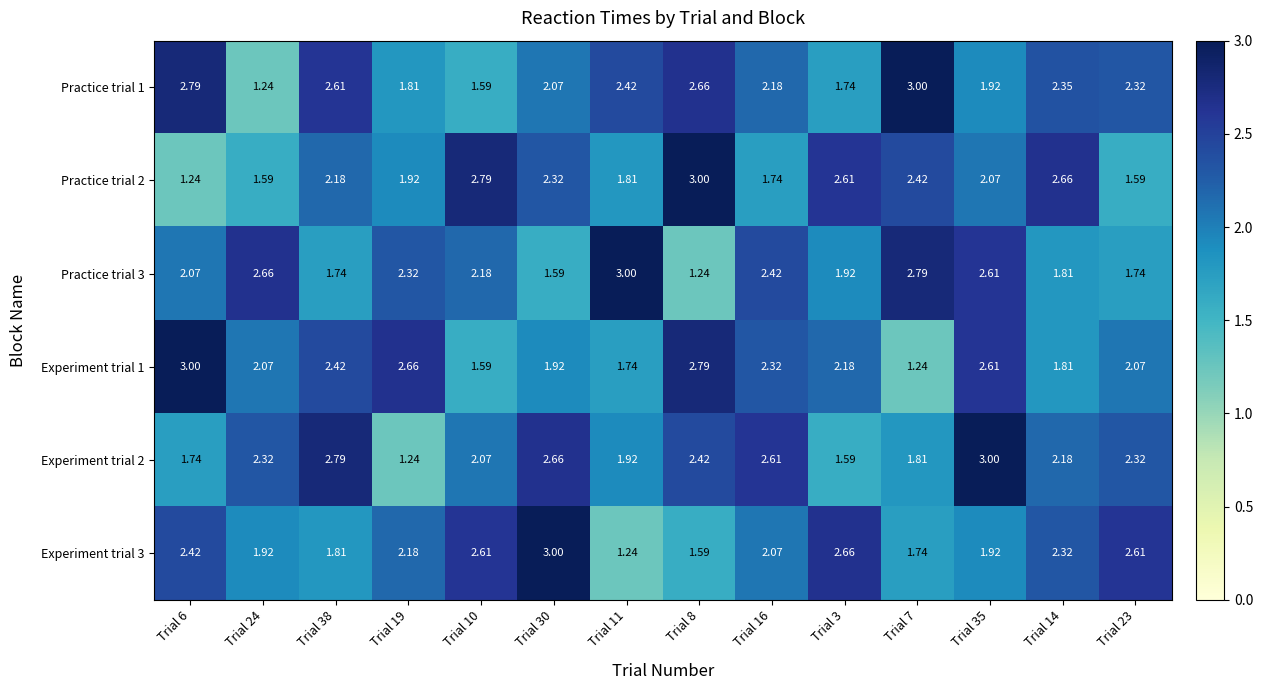

Rank the series at Trial 19 from lowest to highest value.

Experiment trial 2, Practice trial 1, Practice trial 2, Experiment trial 3, Practice trial 3, Experiment trial 1